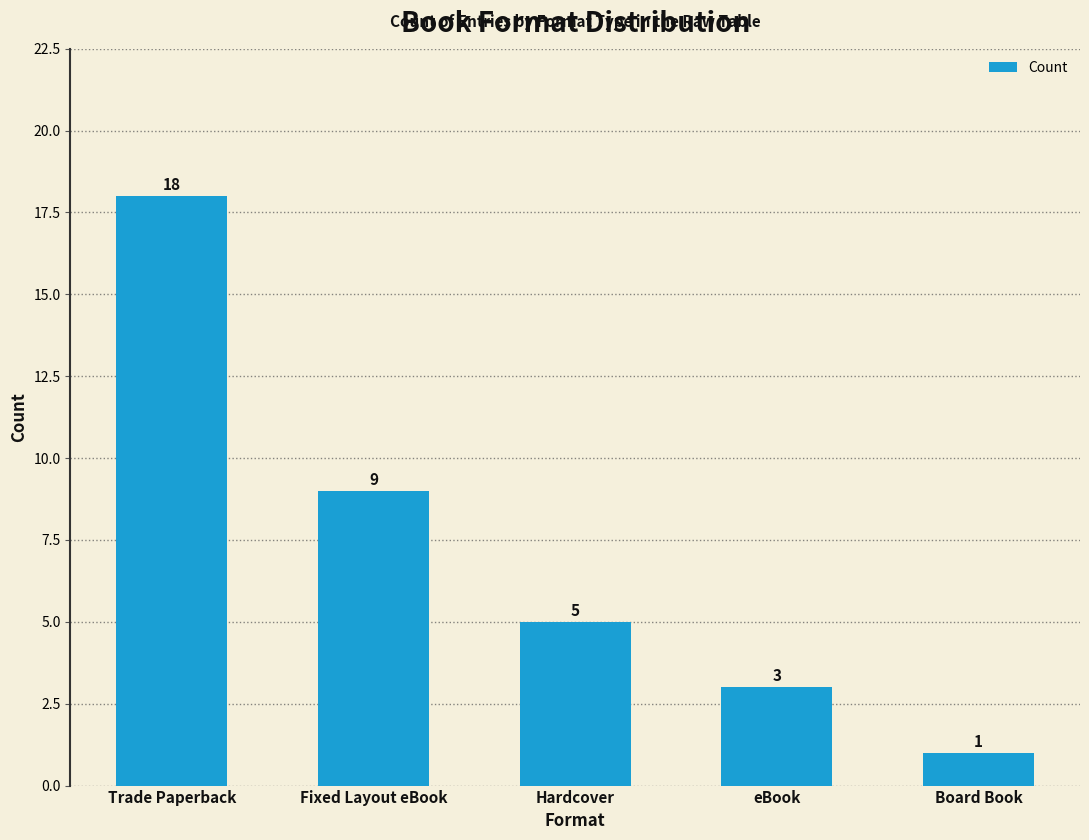

Approximately how many times larger is the value at eBook compared to Board Book?

3.0